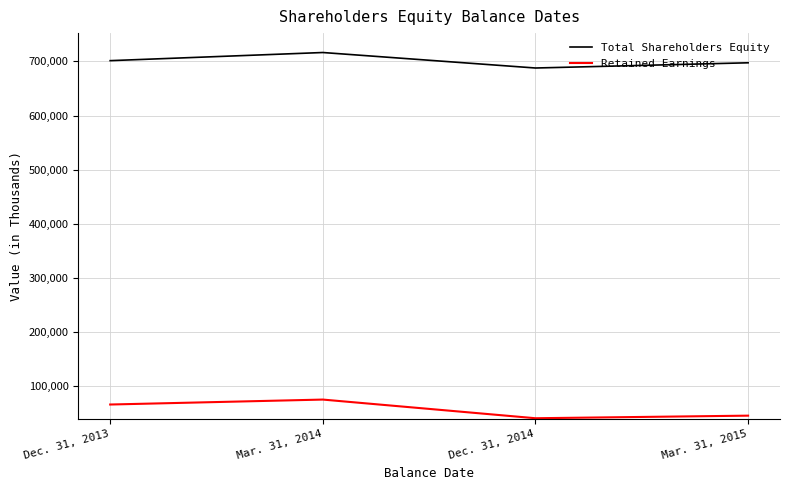

Which series has the widest spread of values?

Retained Earnings